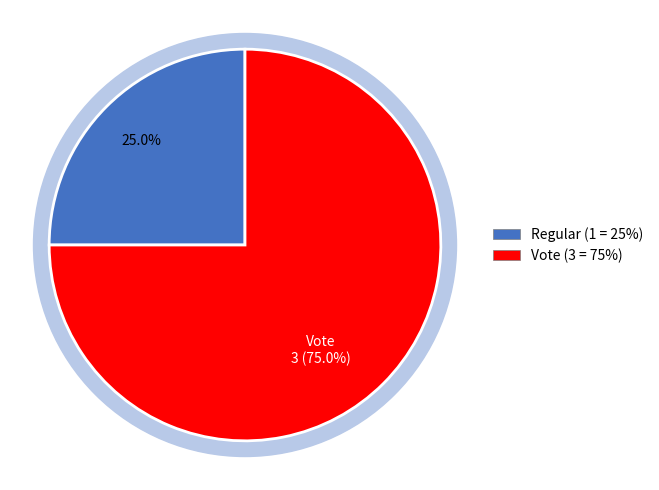

The Regular slice represents 38% of the pie. True or false?

False